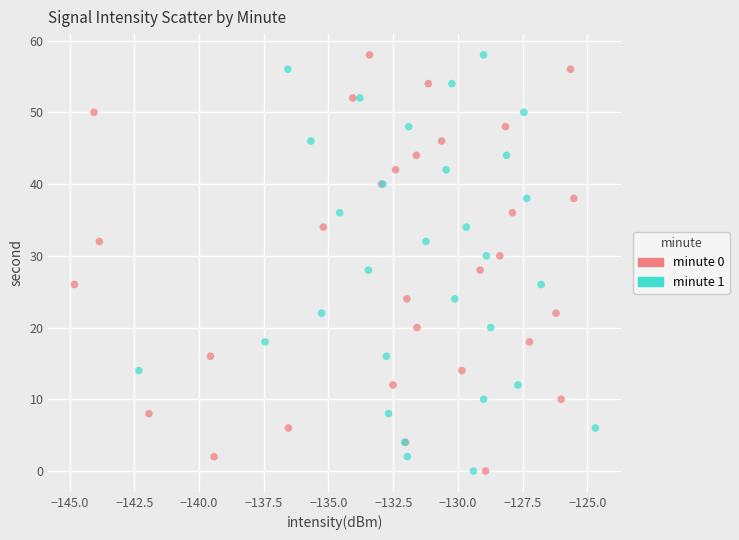

What are all the series names shown in the legend?

minute 0, minute 1